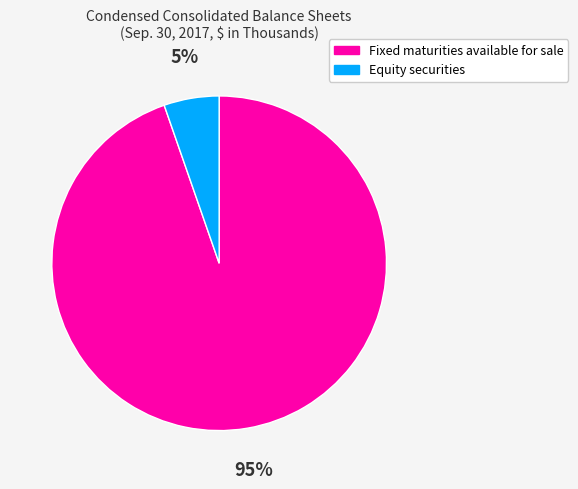

Which category has the biggest portion of the pie?

Fixed maturities available for sale